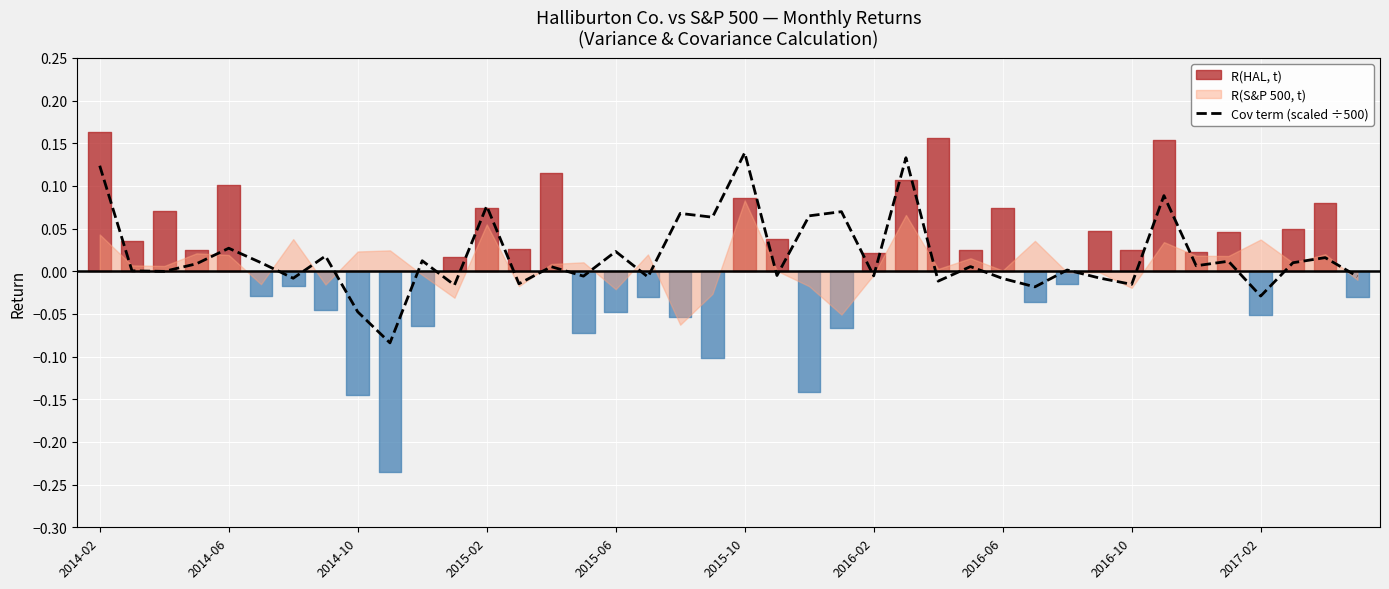

Reading left to right, list all the values displayed in this chart.

0.1	0.0	-0.0	0.0	0.0	0.0	-0.0	0.0	-0.0	-0.1	0.0	-0.0	0.1	-0.0	0.0	-0.0	0.0	-0.0	0.1	0.1	0.1	-0.0	0.1	0.1	-0.0	0.1	-0.0	0.0	-0.0	-0.0	0.0	-0.0	-0.0	0.1	0.0	0.0	-0.0	0.0	0.0	-0.0